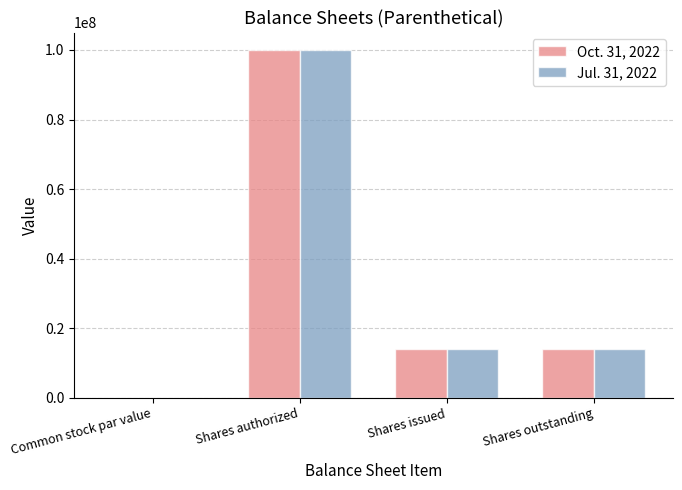

Is it true that Jul. 31, 2022 equals 14027834.0 at Shares outstanding?

True